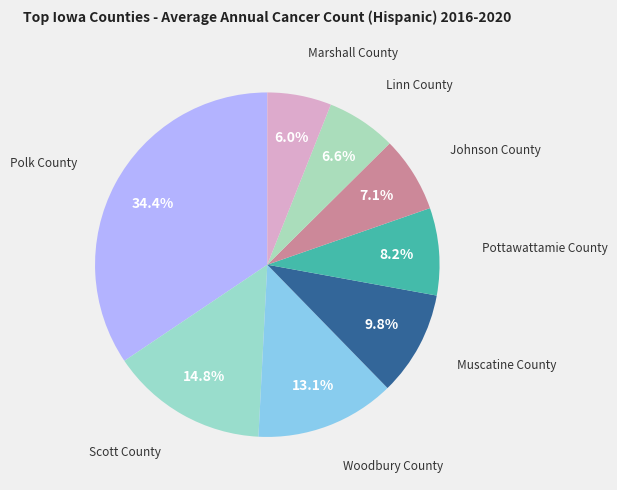

Count the number of slices in the pie.

8